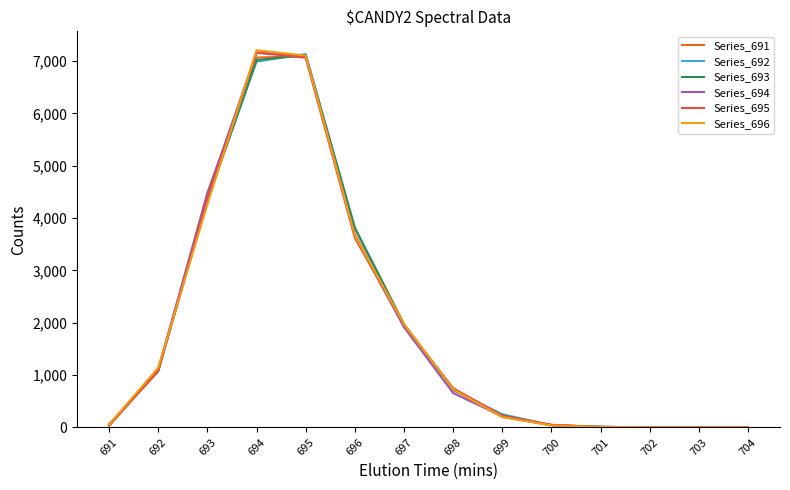

True or false: Series_692 has a value of 1967 at 697.

True